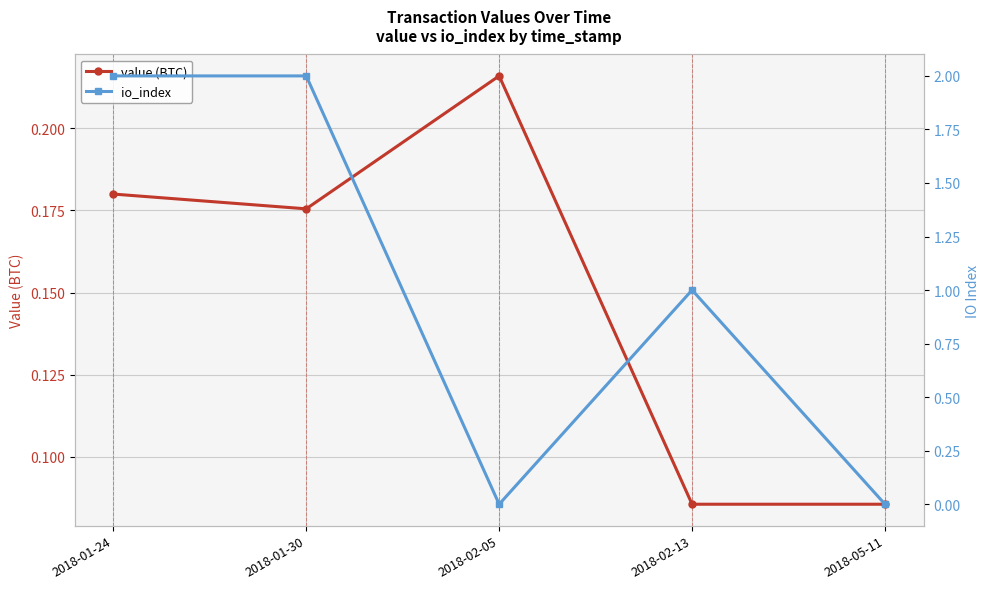

What is the maximum value shown in the chart?

2.0